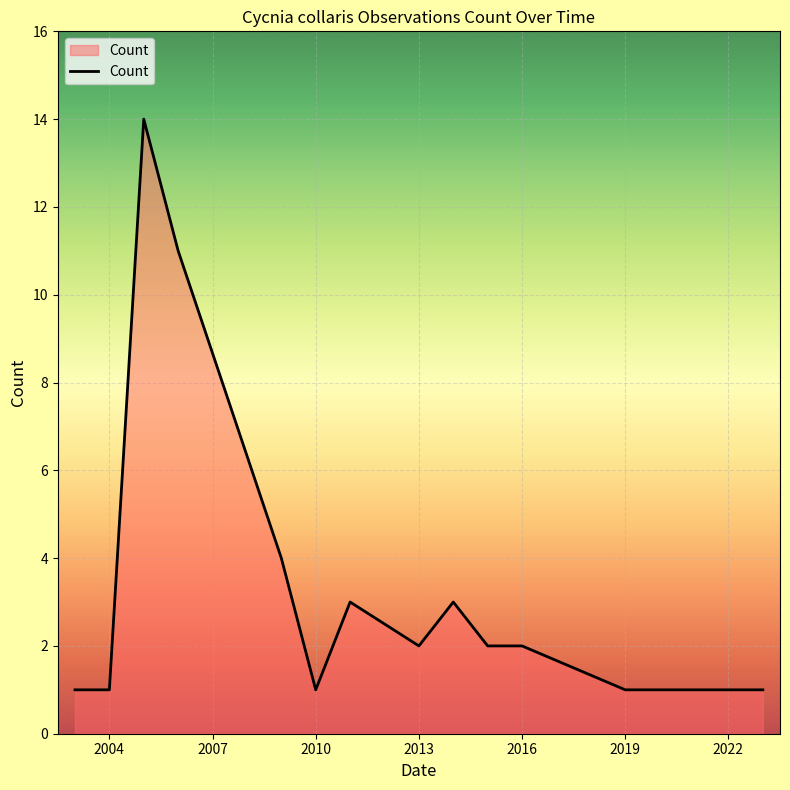

What is the difference between the maximum and minimum values?

13